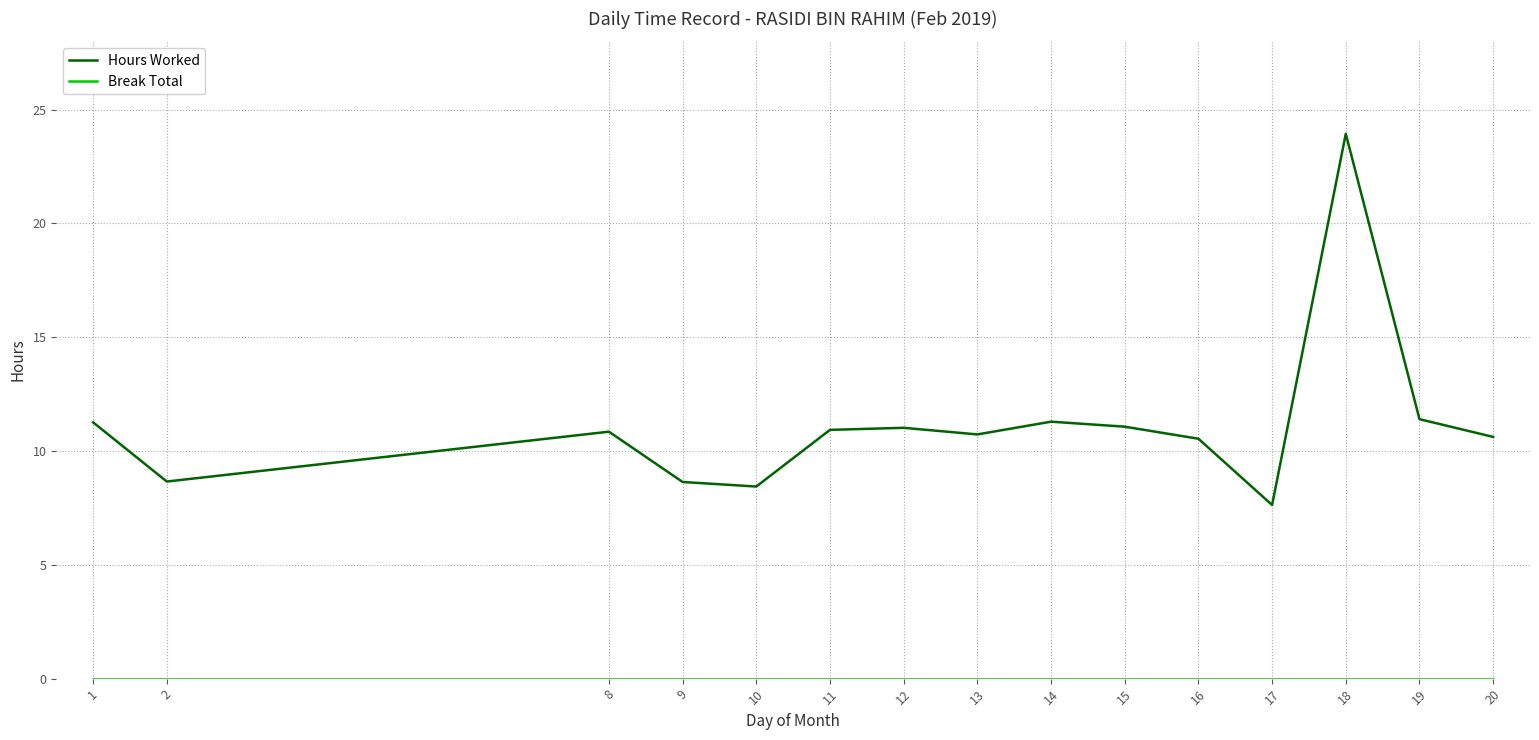

Which series has the largest total across all categories?

Hours Worked